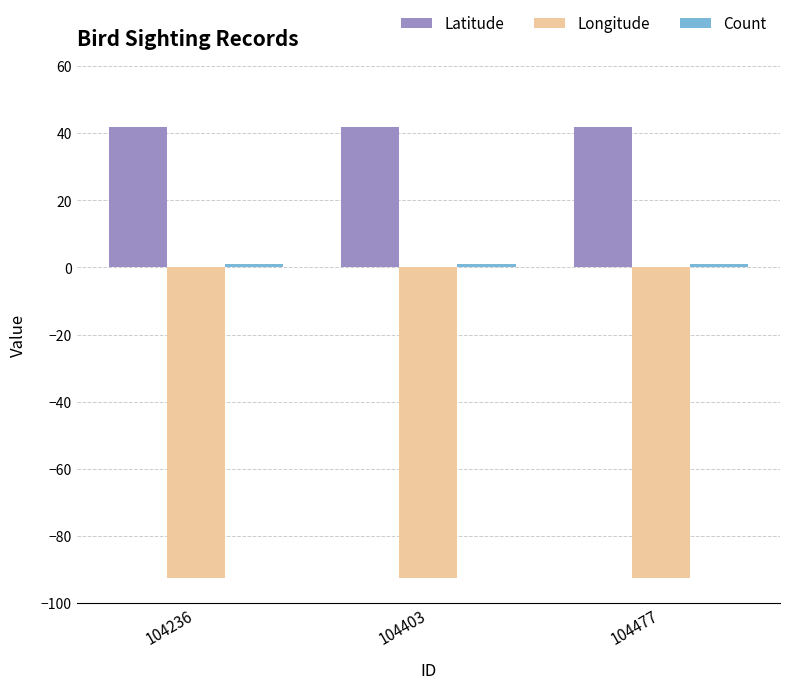

What is the average value of the Longitude series?

-92.5